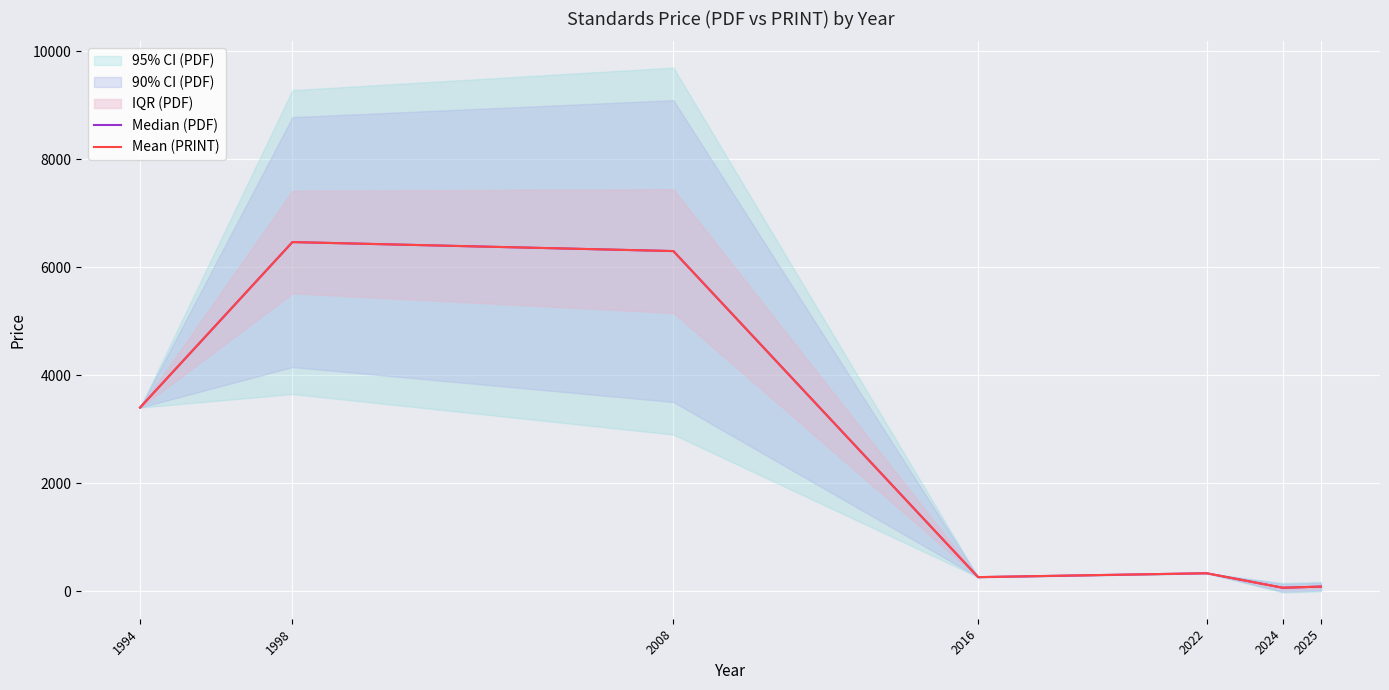

What is the maximum value for Median (PDF)?

6466.7